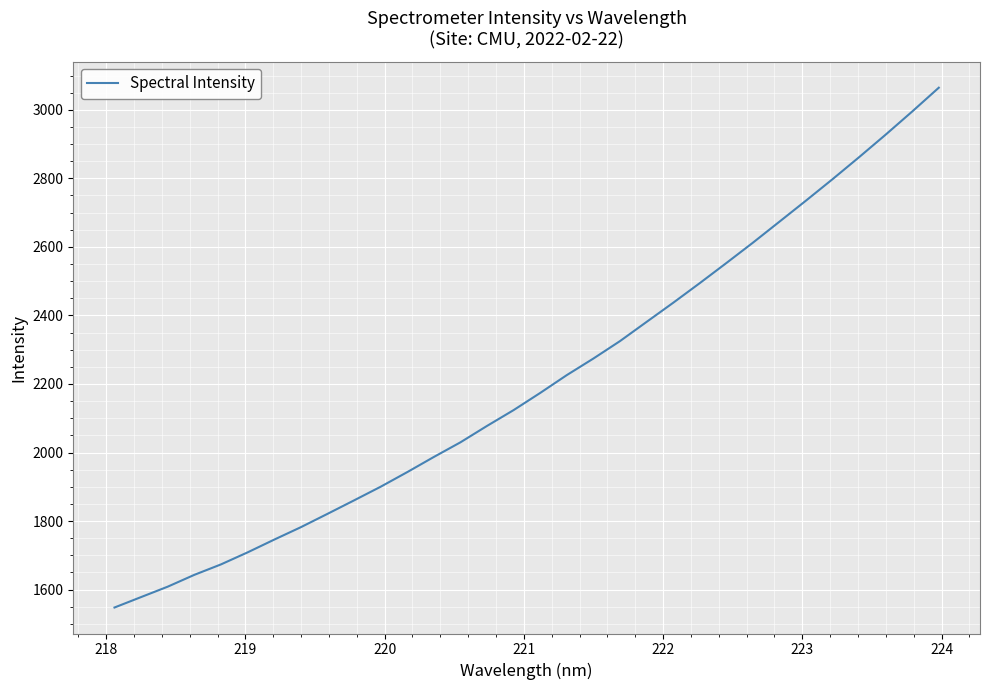

What is the difference between the maximum and minimum values?

1516.7